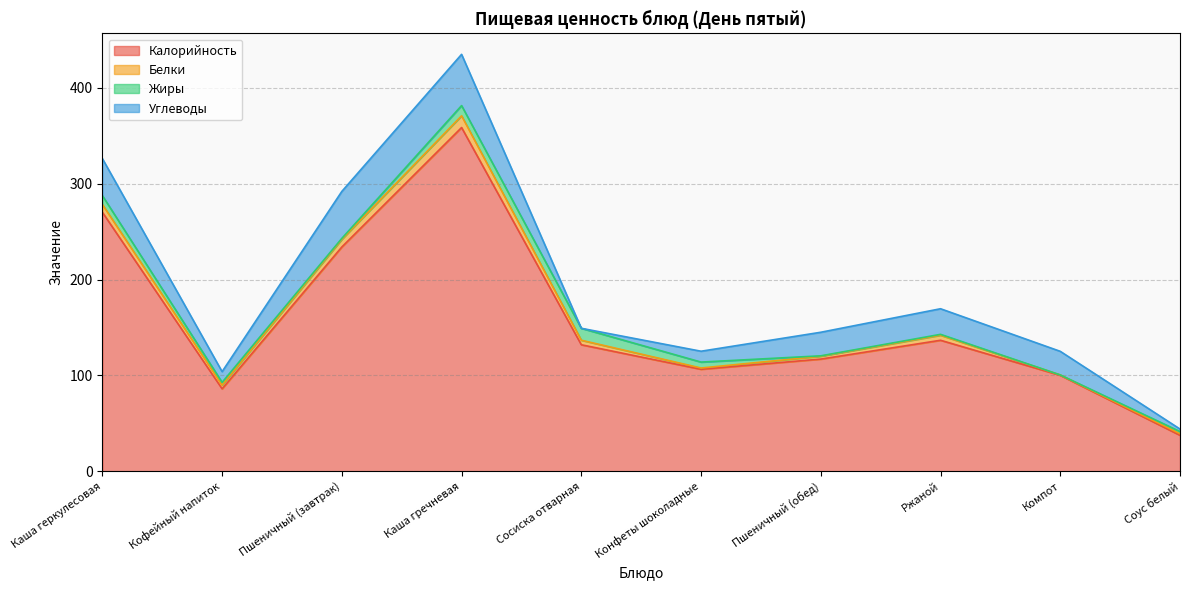

Where do Углеводы and Жиры first cross each other?

Каша гречневая and Сосиска отварная